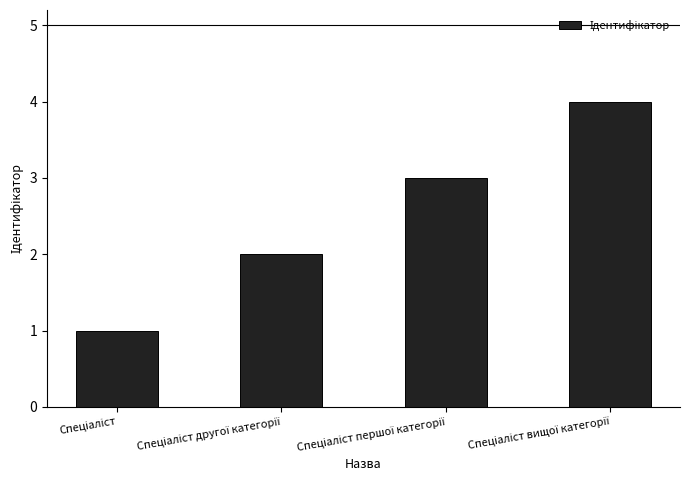

What is the sum of all values?

10